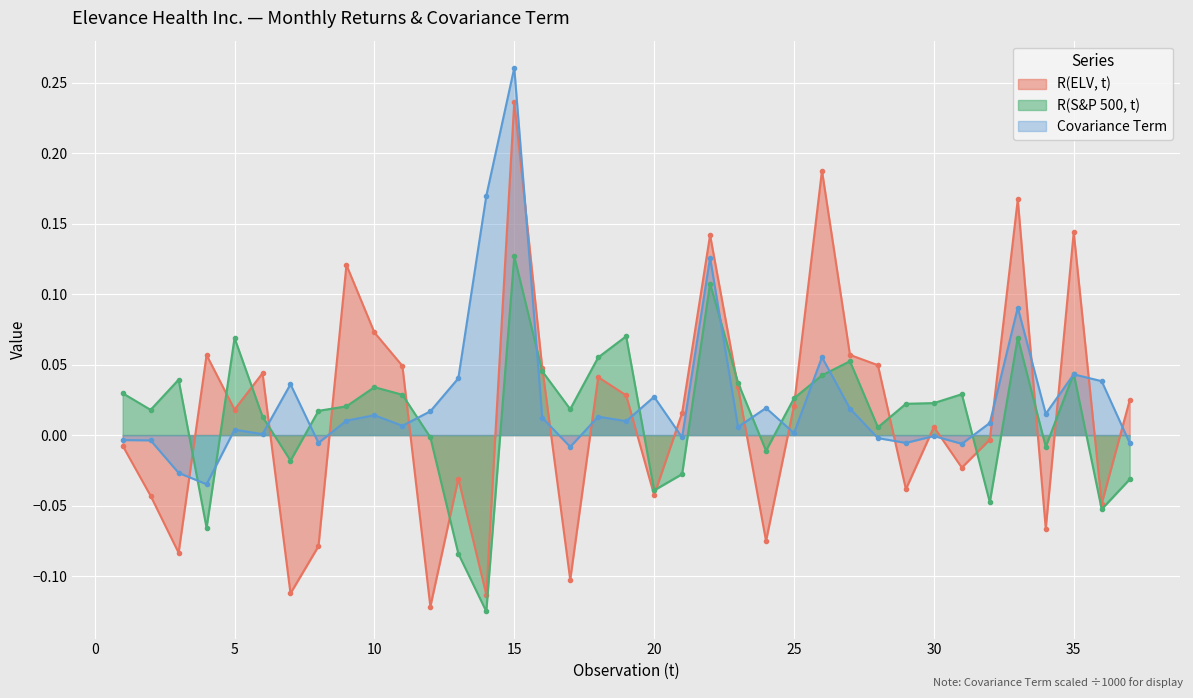

What are all the series names shown in the legend?

R(ELV, t), R(S&P 500, t), Covariance Term